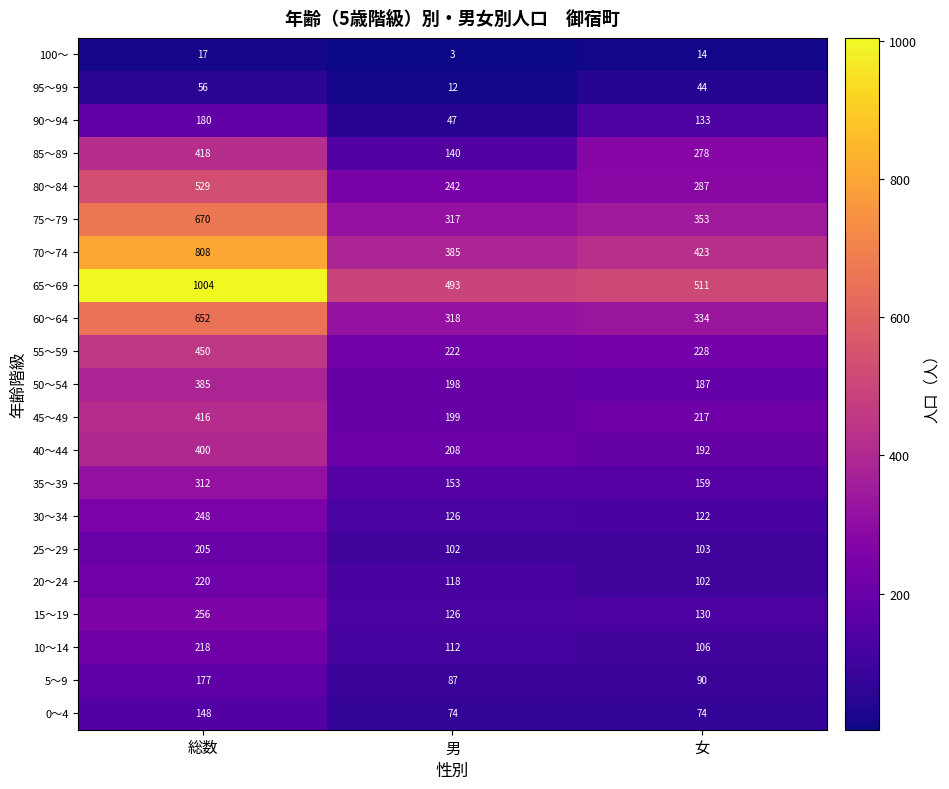

At which category is the sum across all series the highest?

総数